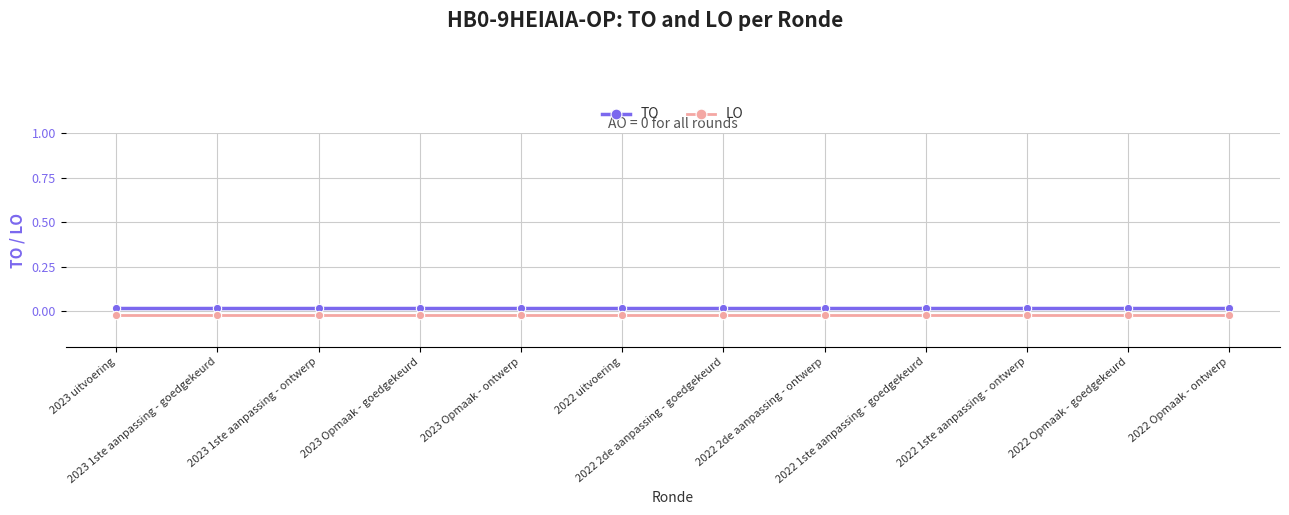

At how many categories does at least one series exceed 0?

12